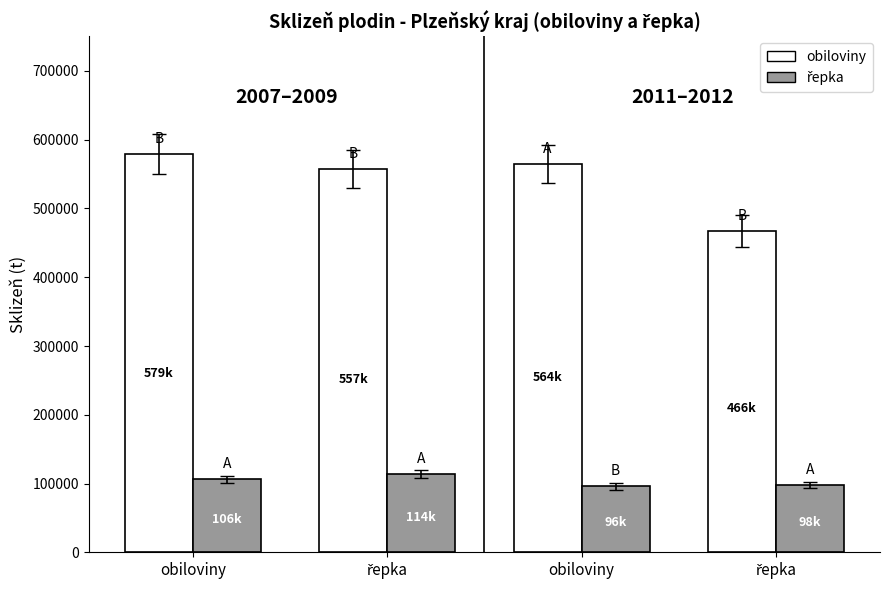

At which label does řepka reach its minimum?

obiloviny